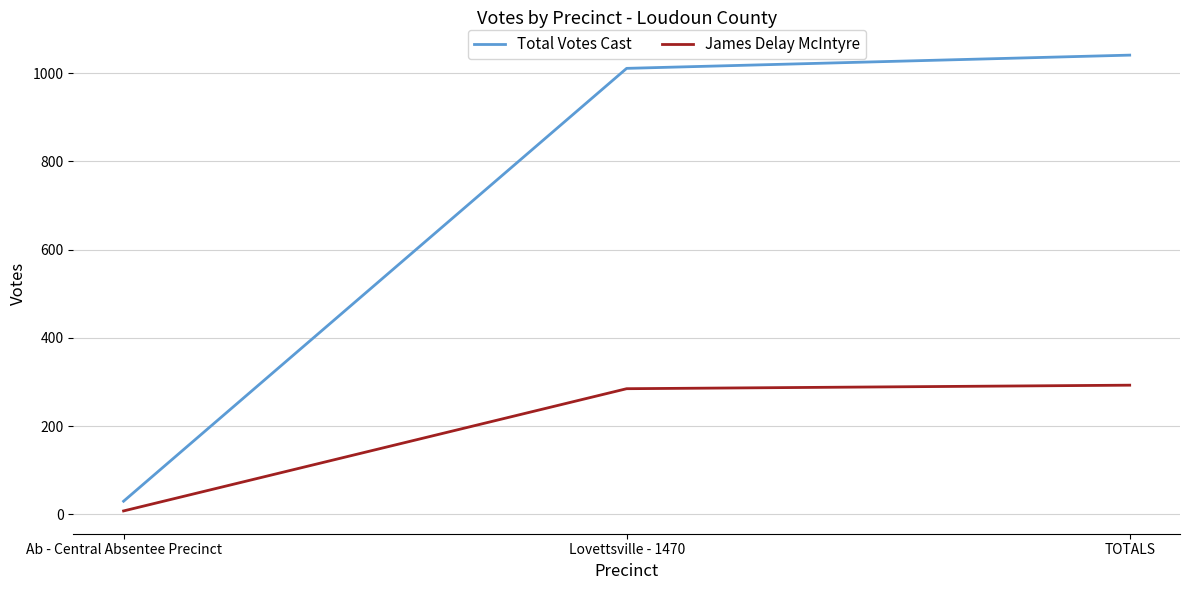

List the labels in order of Total Votes Cast value, largest first.

TOTALS, Lovettsville - 1470, Ab - Central Absentee Precinct